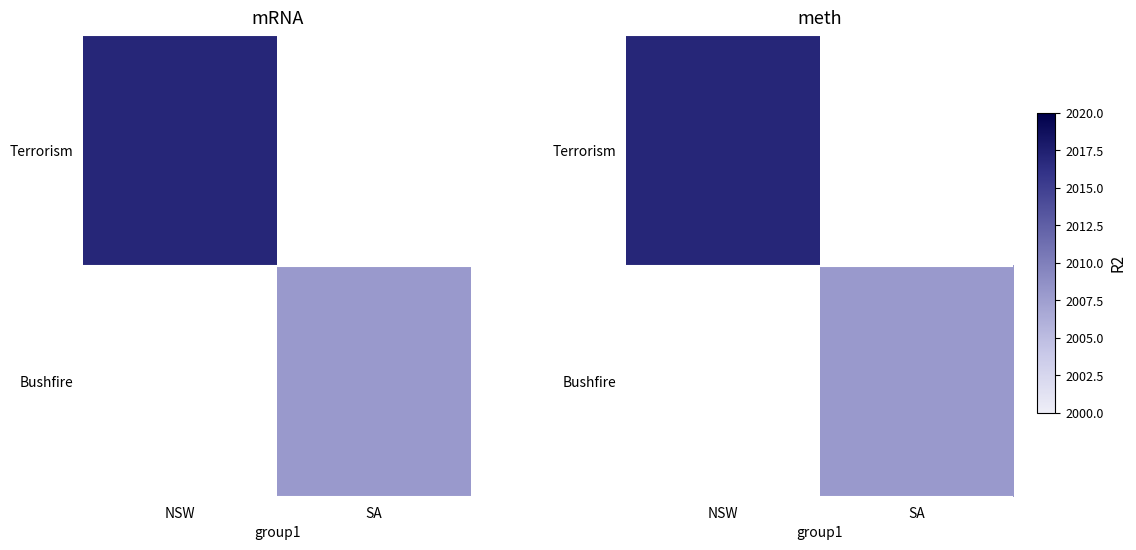

Rank the series by their maximum value, from lowest to highest.

Terrorism, Bushfire